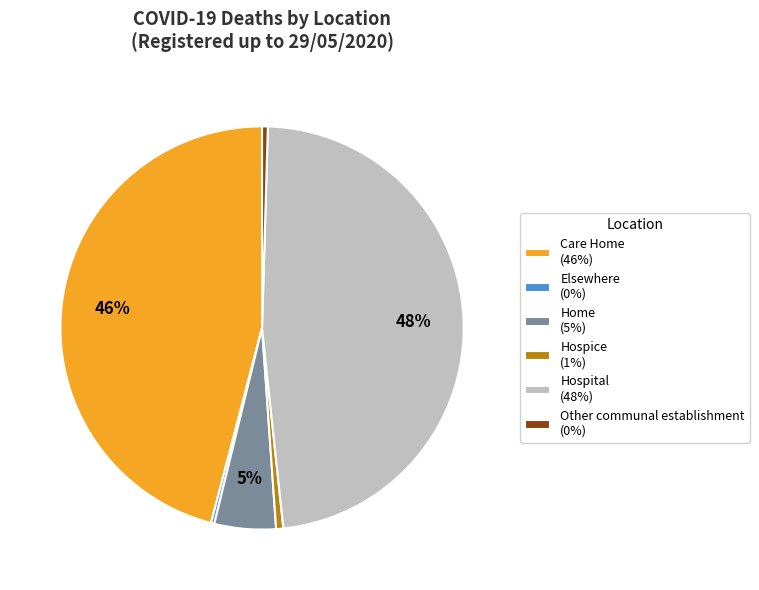

Is there any slice that represents more than half of the pie?

No